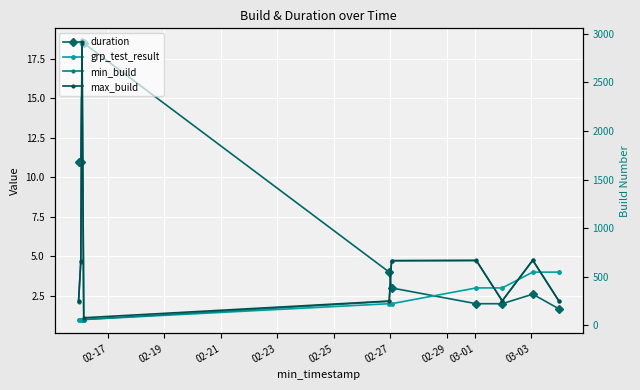

True or false: min_build and max_build cross at least once.

False